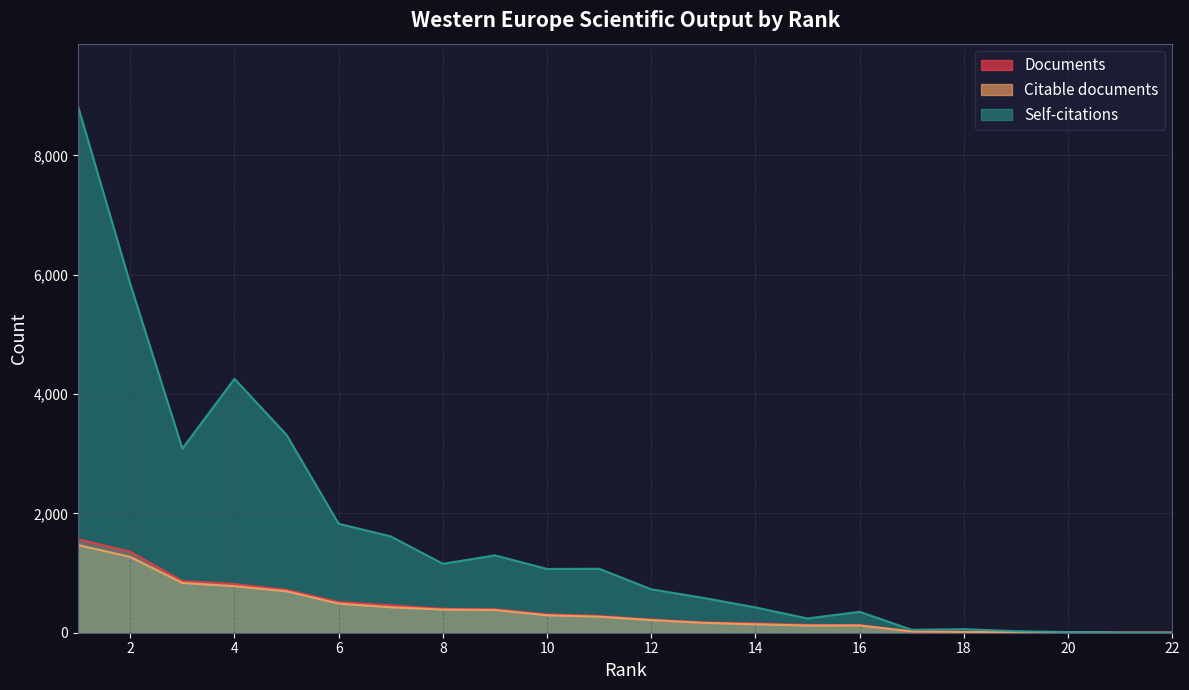

What is the maximum value for Self-citations?

8816